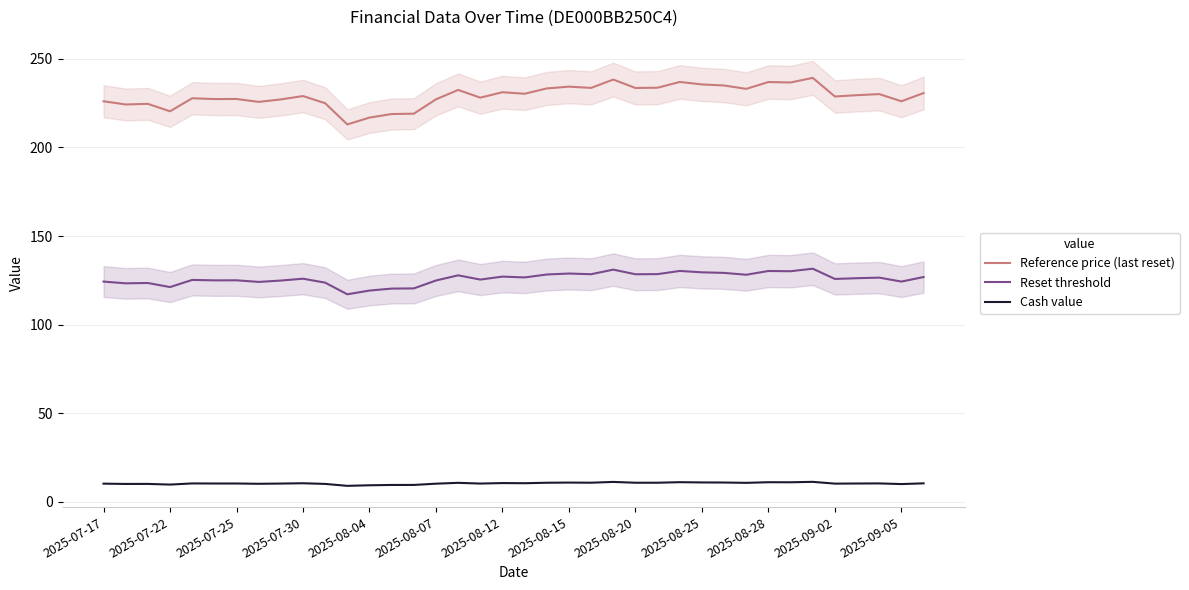

What is the lowest value of the Reset threshold series?

117.1